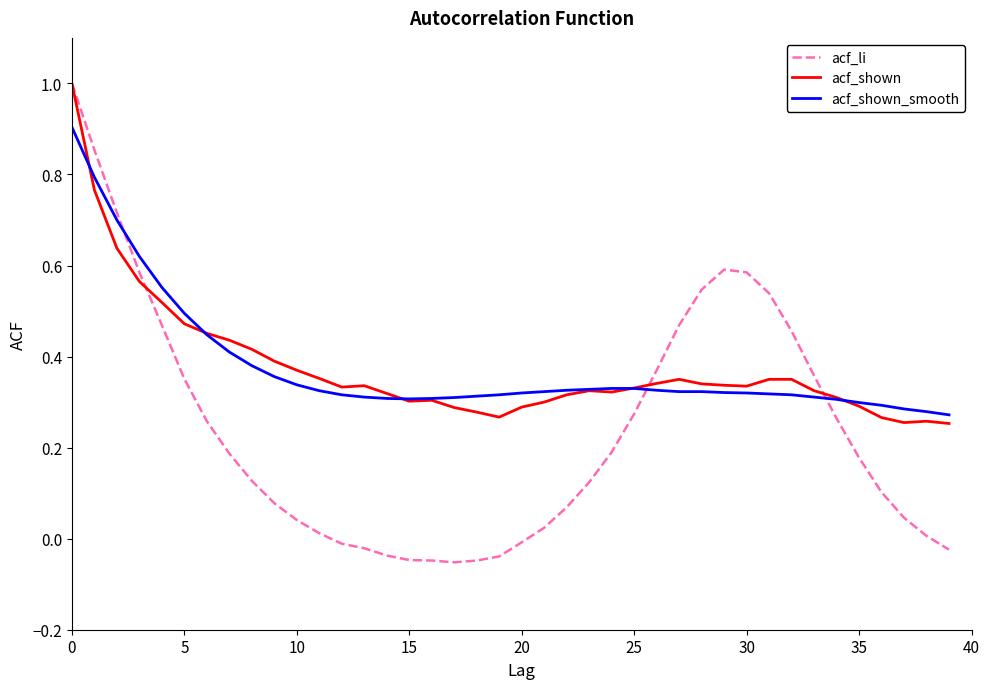

Which series has the widest spread of values?

acf_li